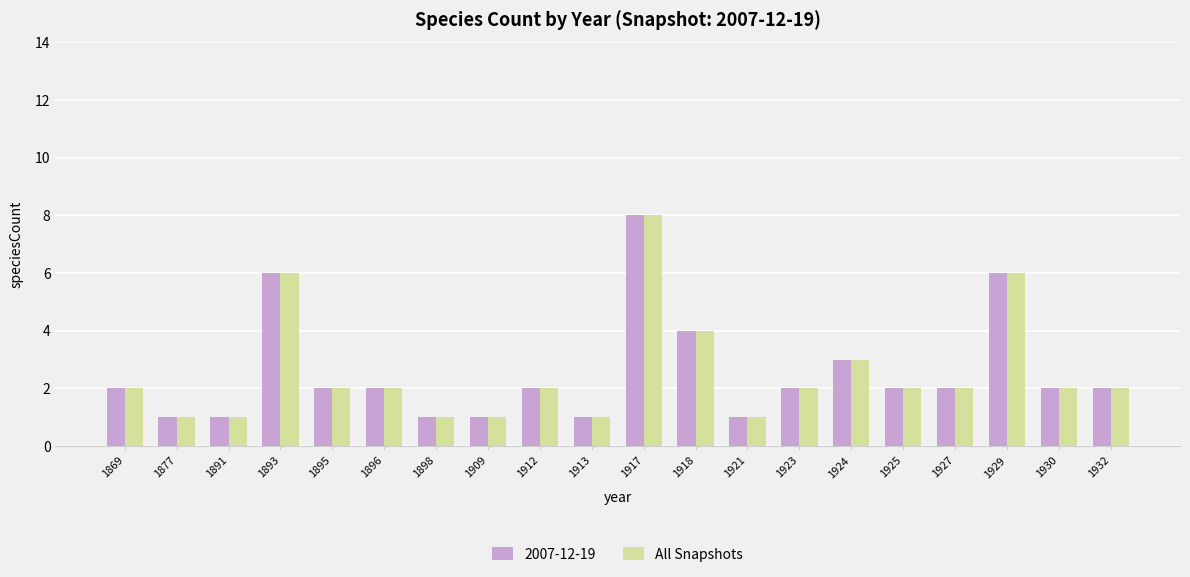

What is the average value of the All Snapshots series?

3